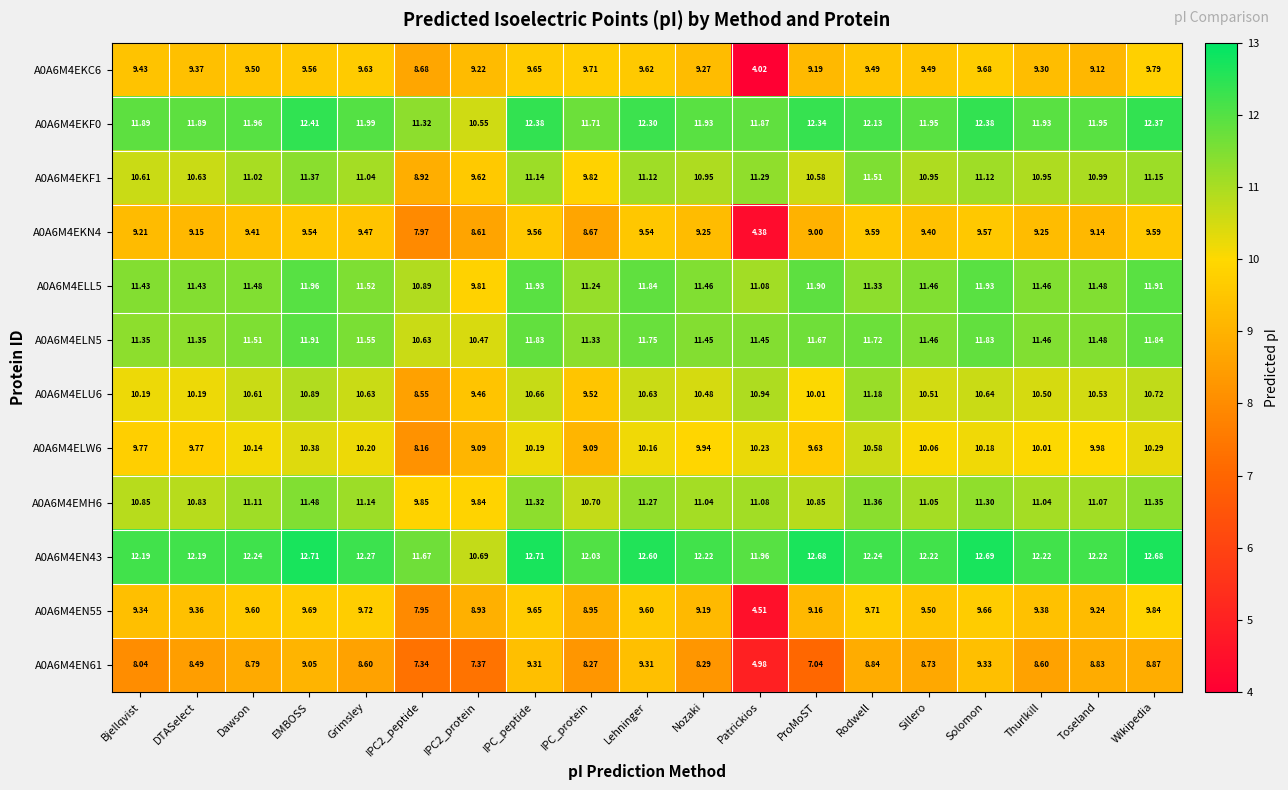

At which label does A0A6M4EN43 first exceed 12?

Bjellqvist